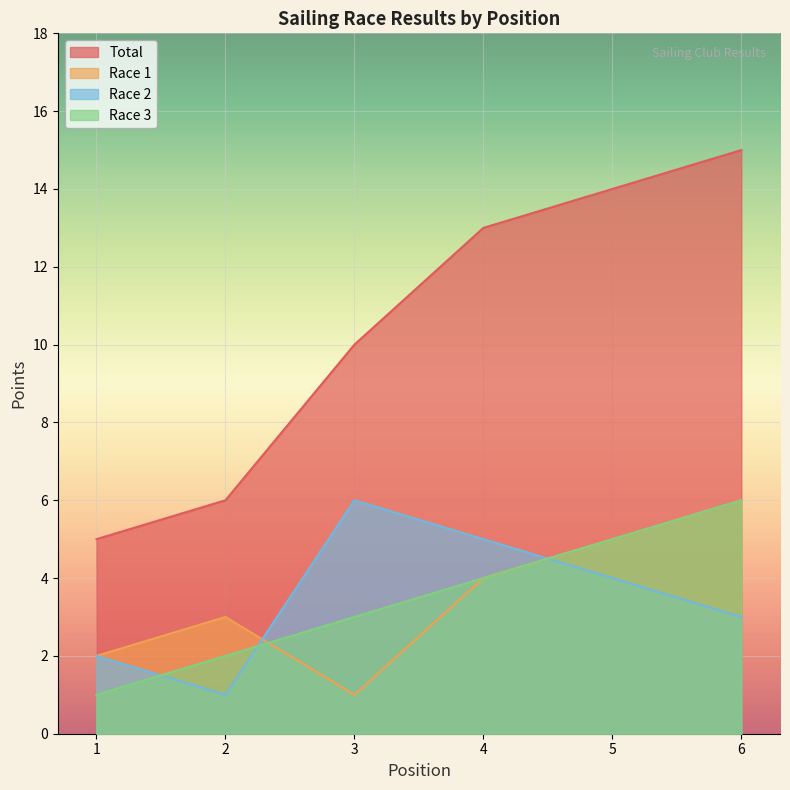

What is the difference between the Race 2 values at 5 and 6?

1